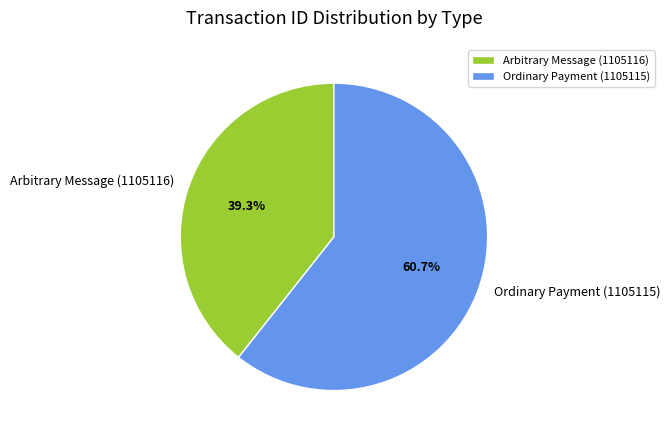

Between Ordinary Payment (1105115) and Arbitrary Message (1105116), which is larger?

Ordinary Payment (1105115)